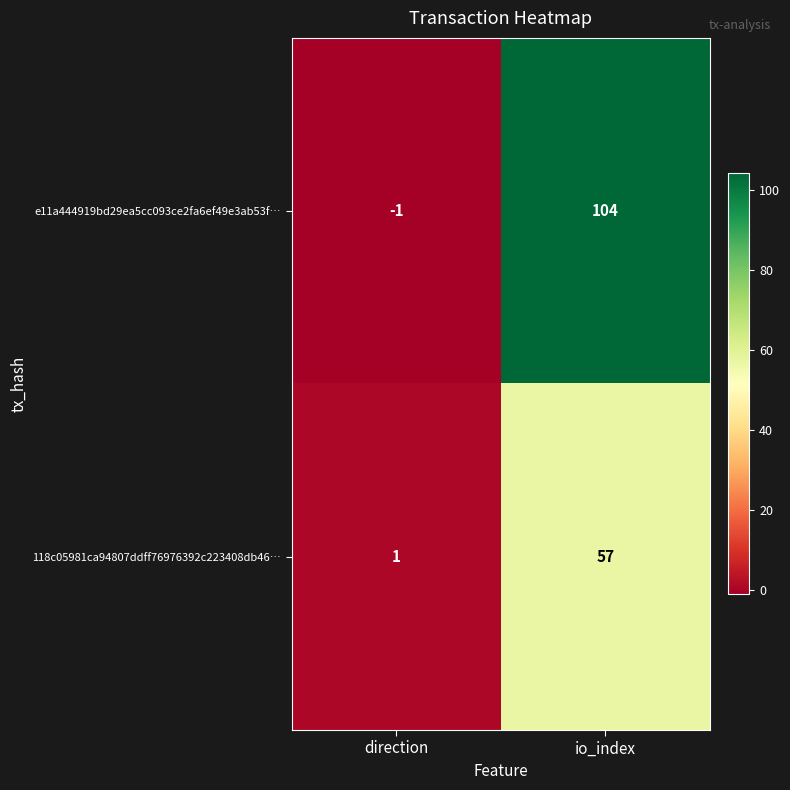

The value of e11a444919bd29ea5cc093ce2fa6ef49e3ab53f… at io_index is 104. True or false?

True